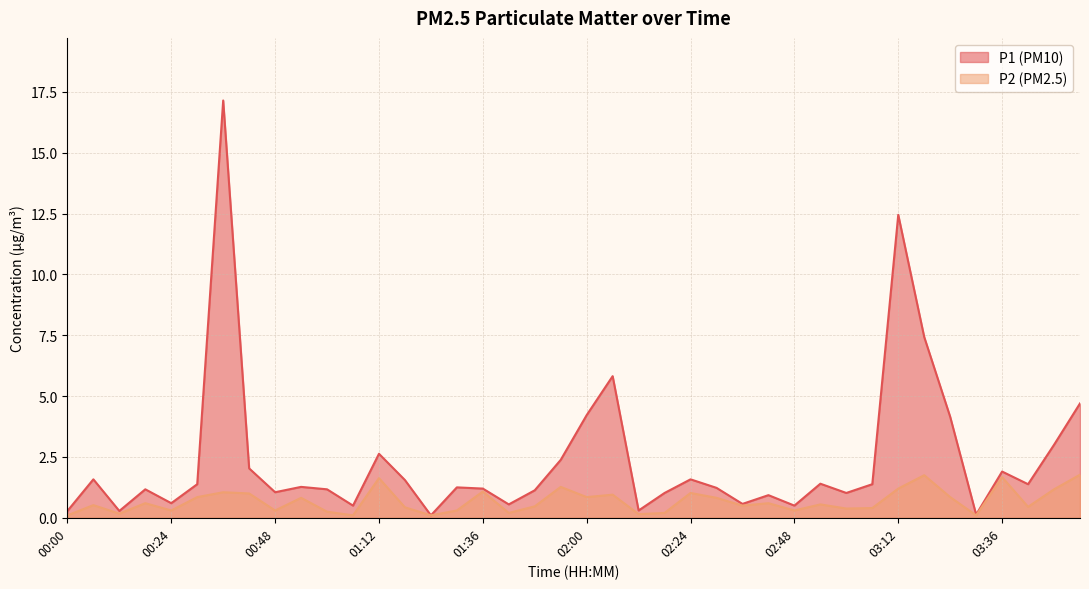

True or false: P2 has more than 2 interior local peaks.

True